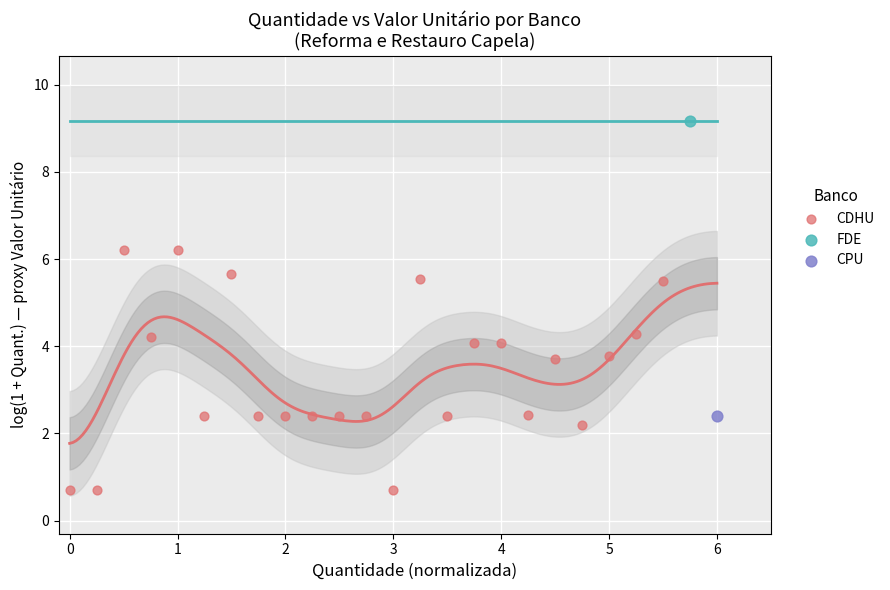

What are all the series names shown in the legend?

CDHU, FDE, CPU